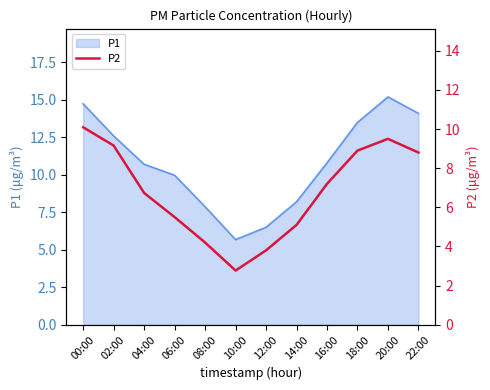

Which category has the lowest value in the P1 series?

10:00